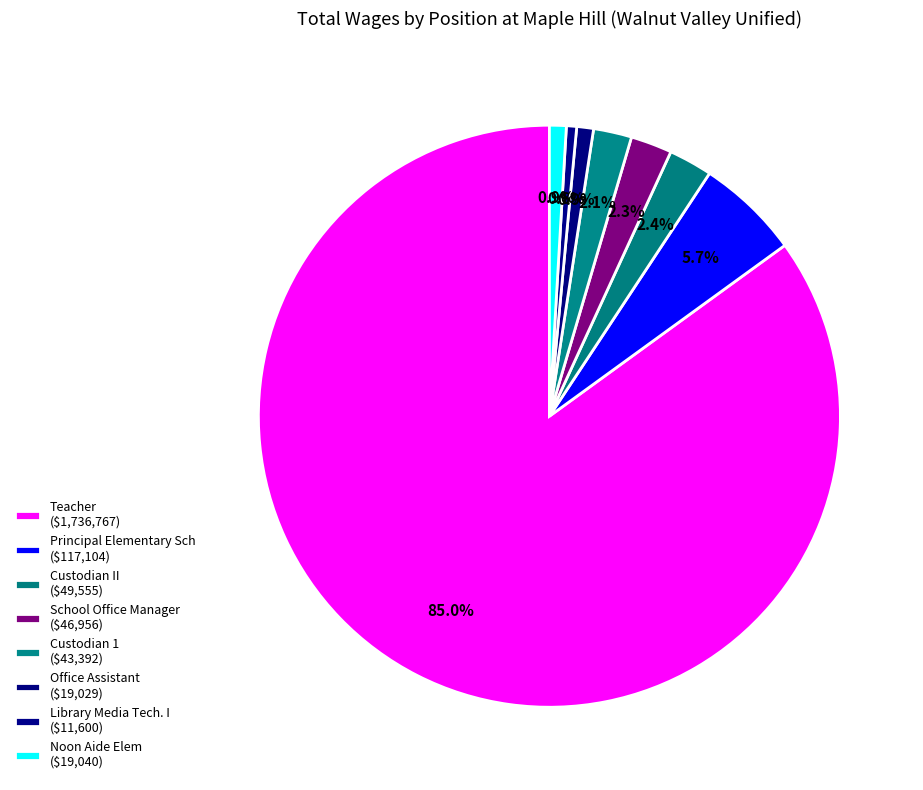

Is it true that School Office Manager is 2% of the pie?

True